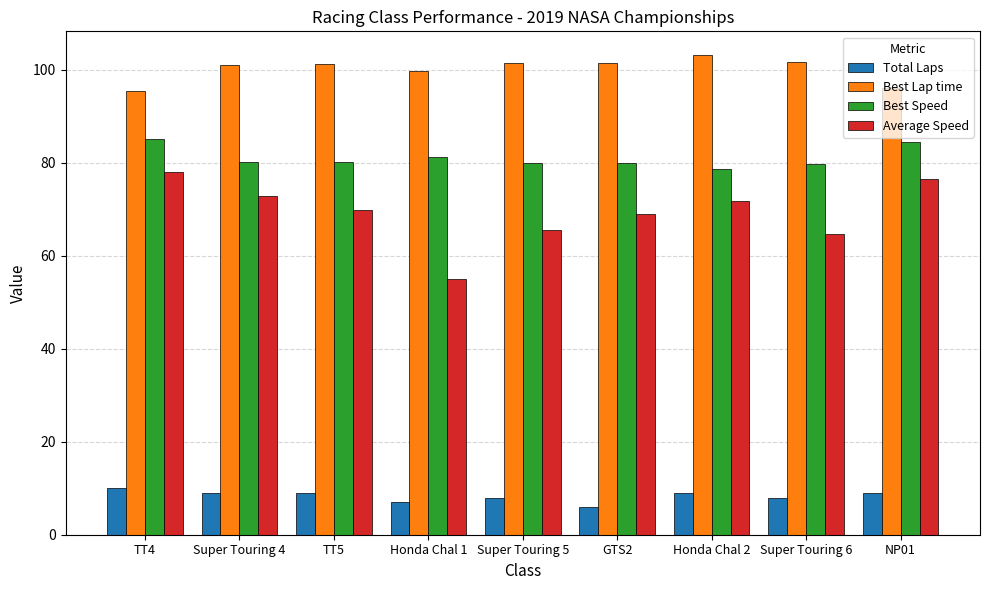

What is the total value across all series at TT5?

260.1